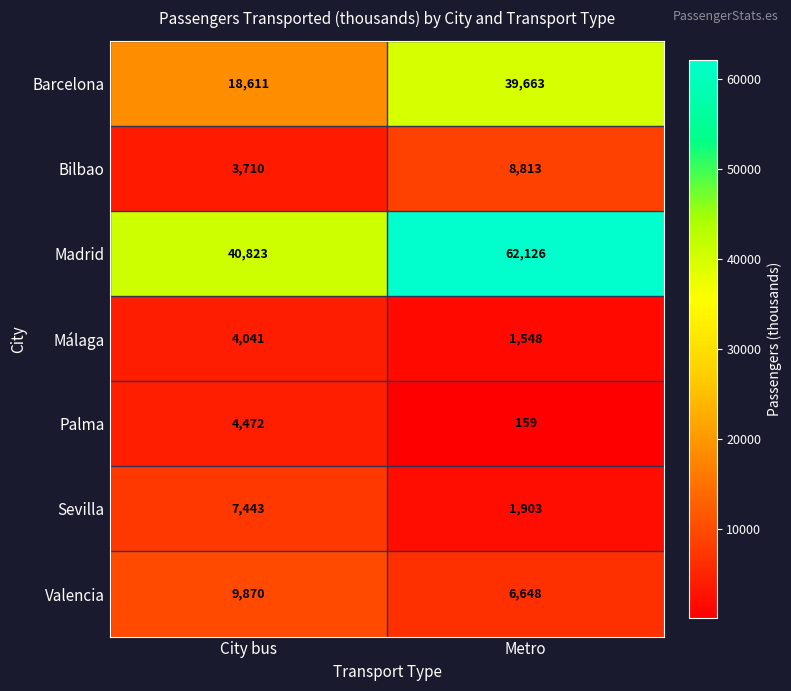

Count the number of categories in the chart.

2